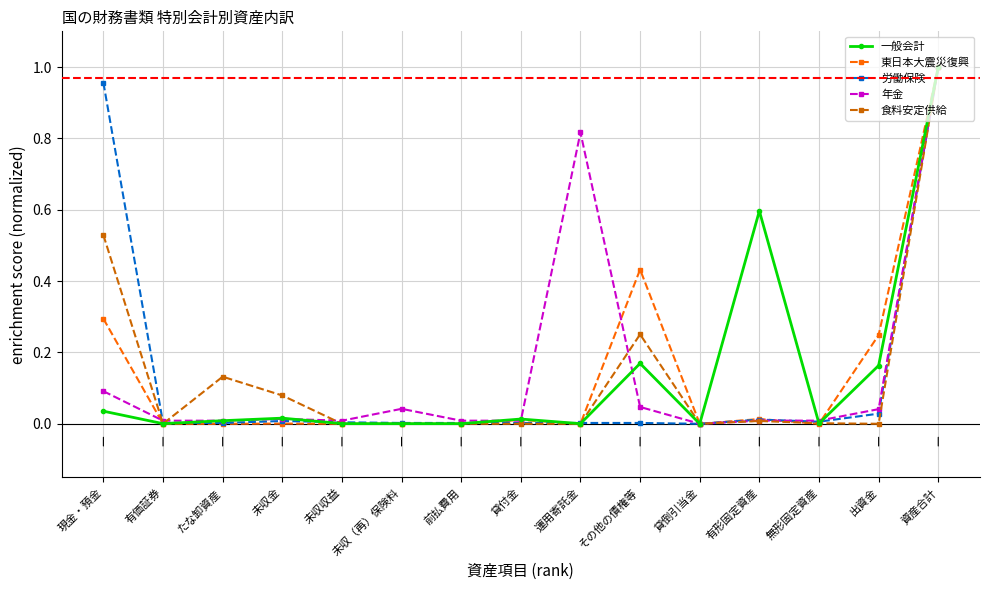

Where is the first local maximum for 食料安定供給?

たな卸資産